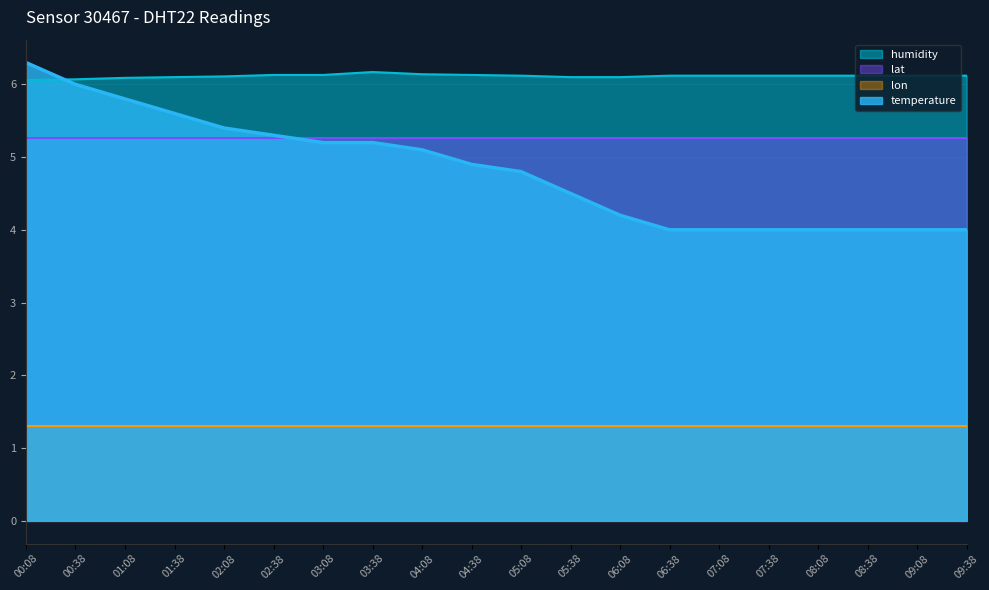

True or false: humidity has a value of 6.1 at 04:08.

True